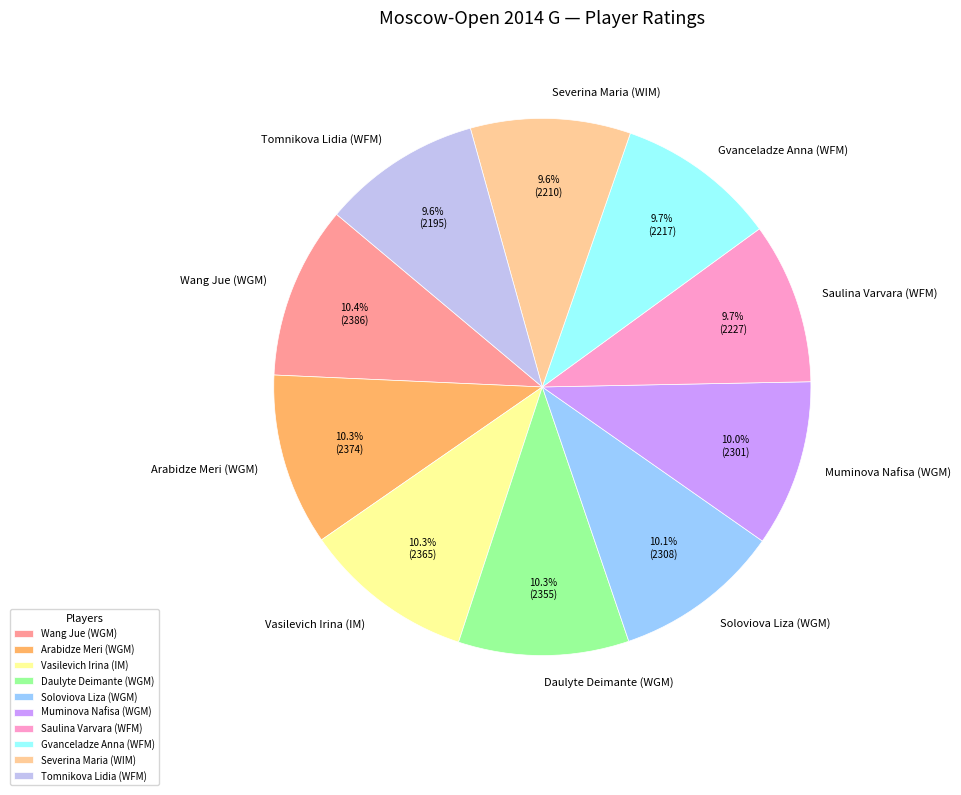

To the nearest percent, what percentage of the pie is Arabidze Meri (WGM)?

10%